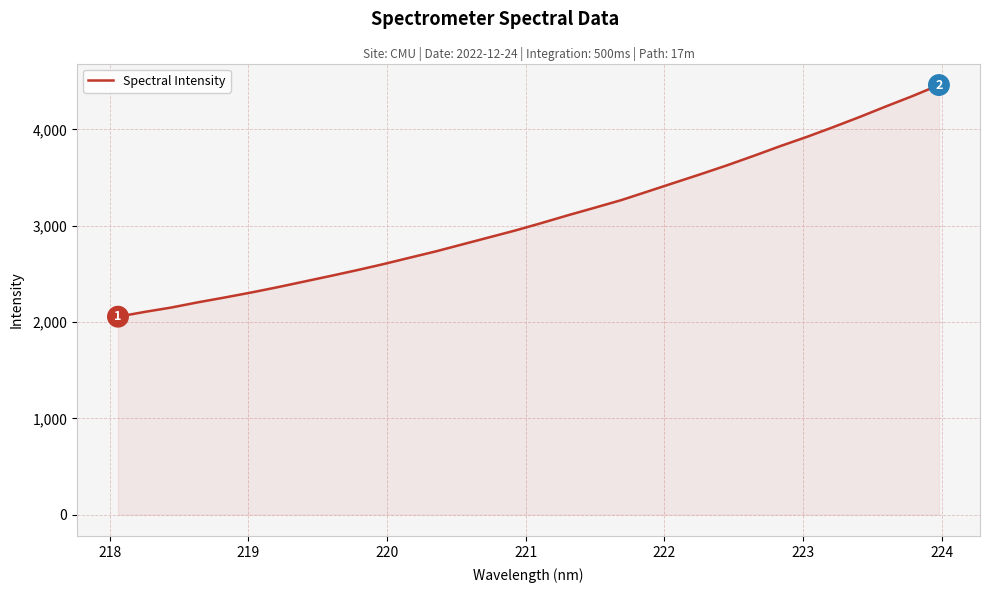

What is the minimum value shown in the chart?

2055.9